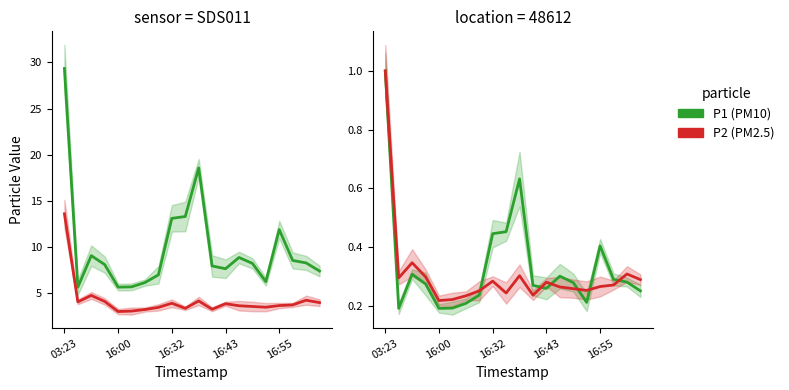

What is the label of the 18th point from the right?

16:32